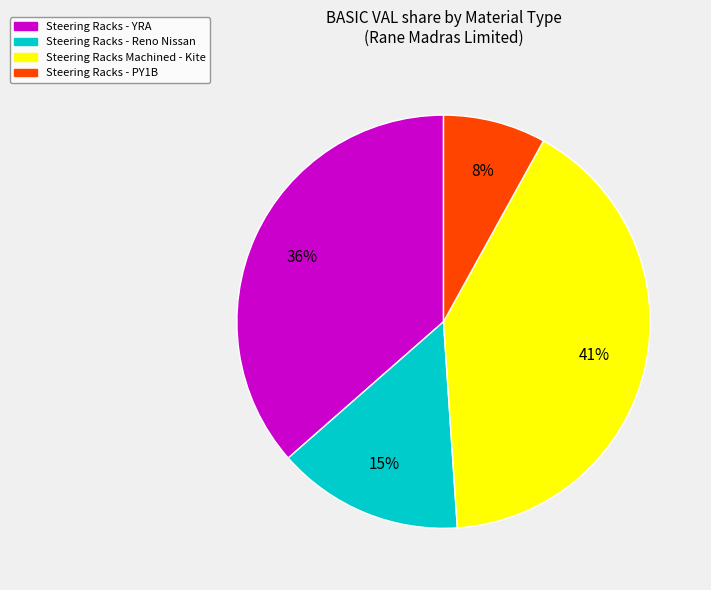

Is there any slice that represents more than half of the pie?

No